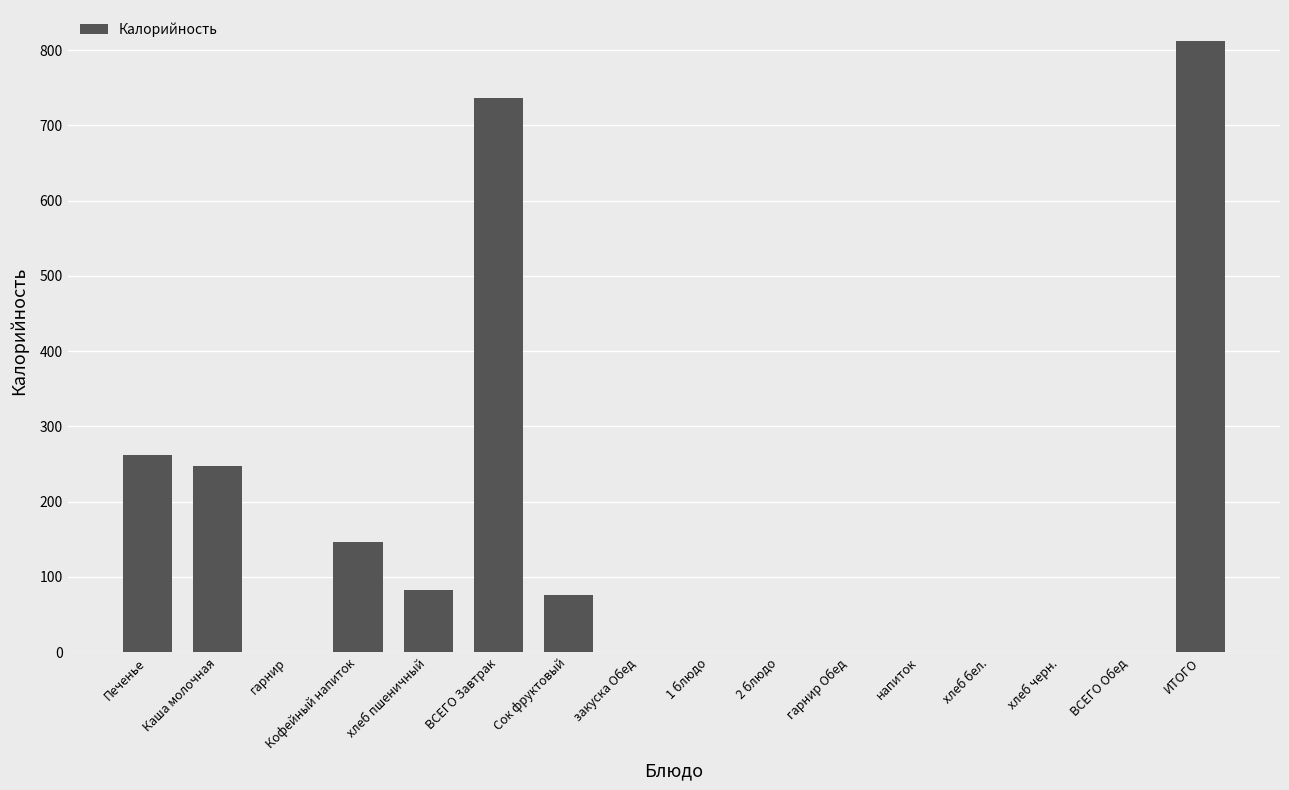

What is the change in value from гарнир to хлеб пшеничный?

+82.0